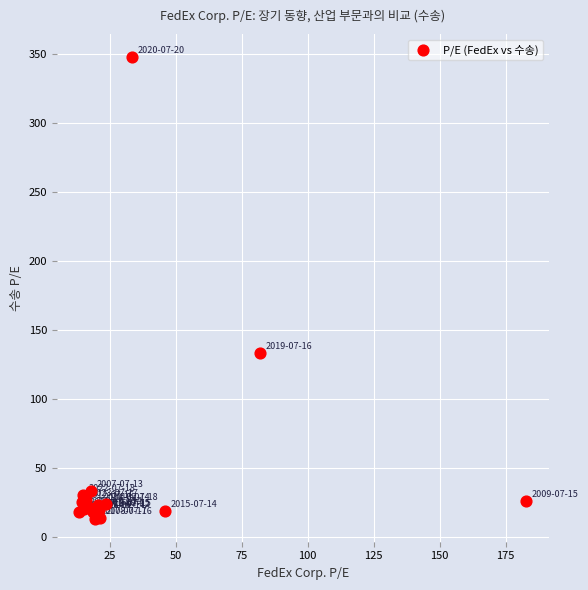

What Y value in the scatter plot is closest to 180?

133.4